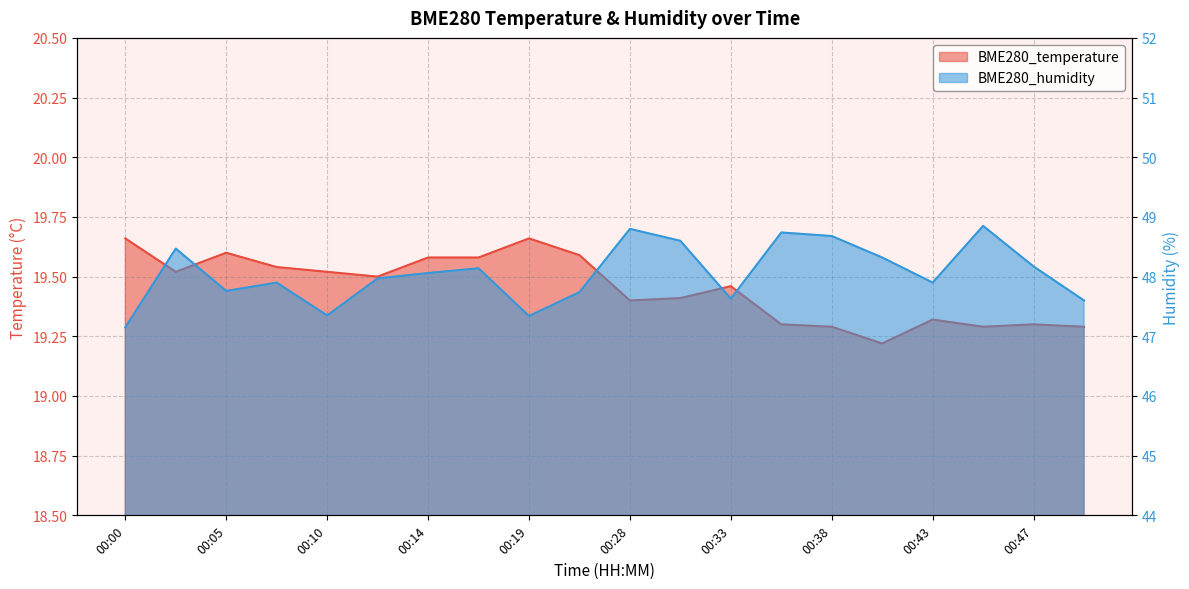

How many BME280_temperature values are between 19 and 20?

20